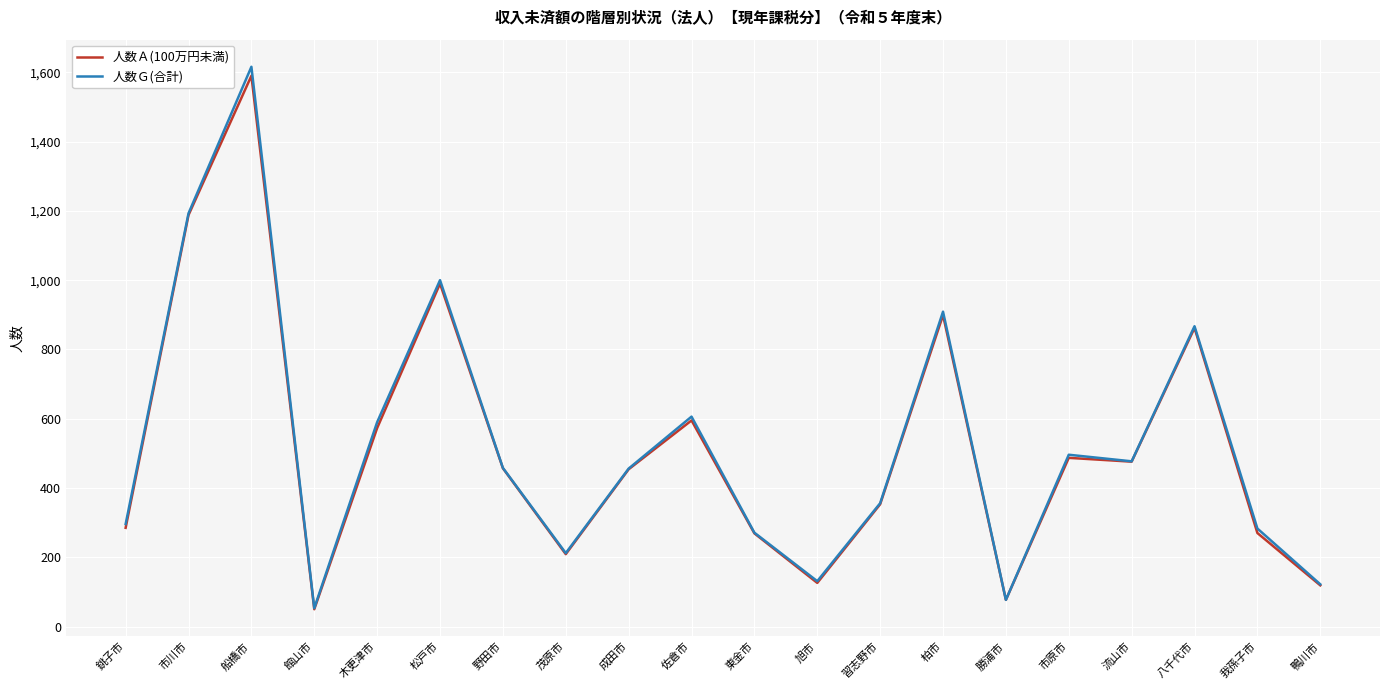

At how many categories does at least one series exceed 1210?

1